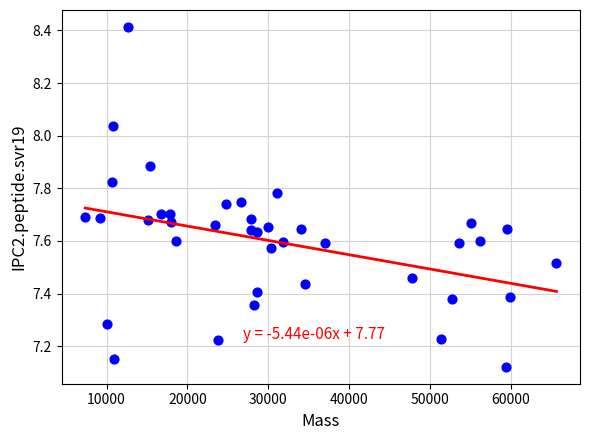

What is the range of X values (max minus min)?

58277.9